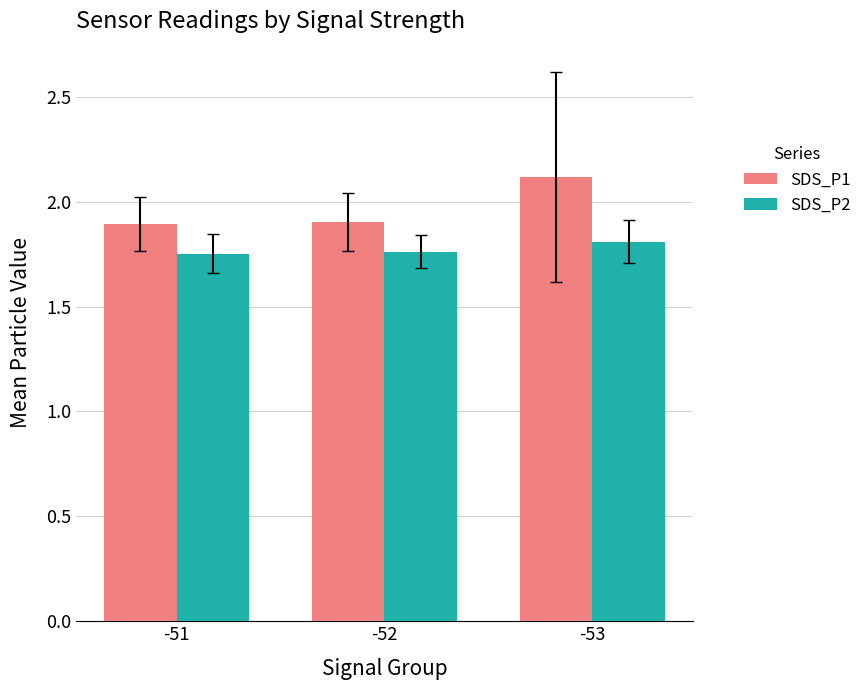

Which series changed the most between -51 and -53?

SDS_P1